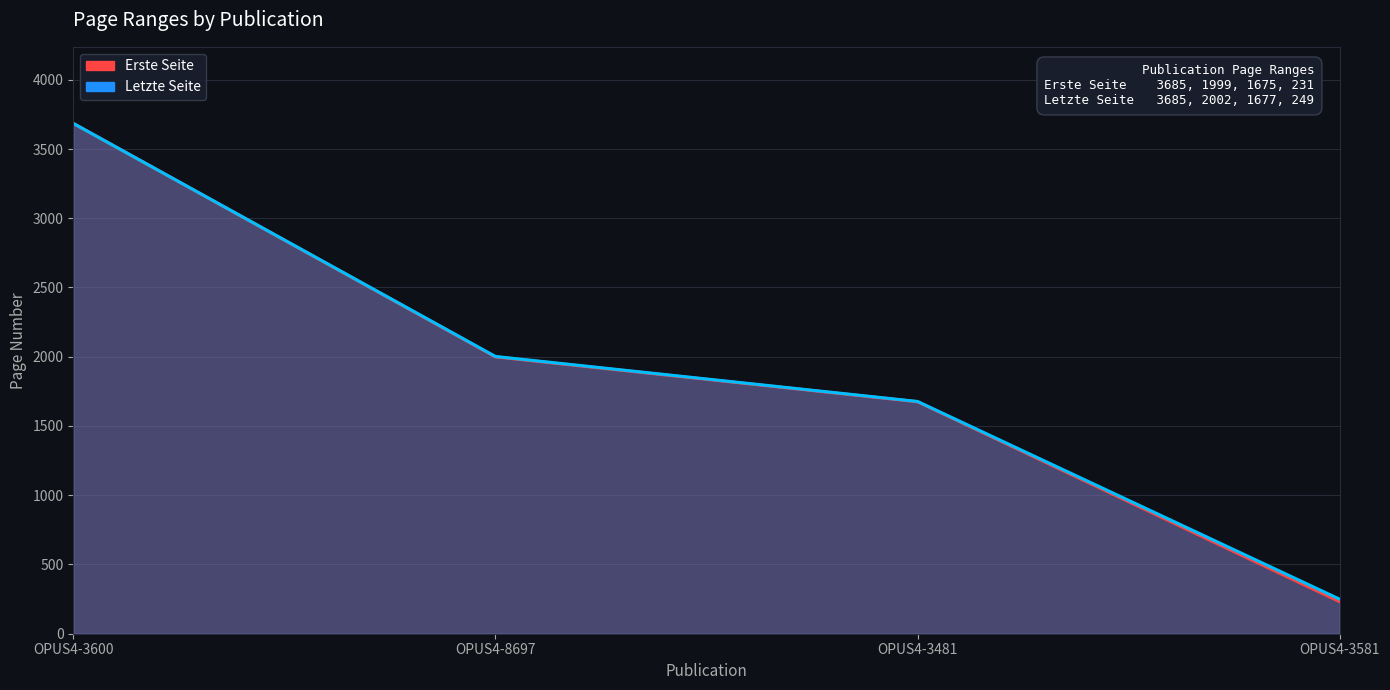

Reading left to right, what are all the values shown in this chart?

Erste Seite: OPUS4-3600=3685	OPUS4-8697=1999	OPUS4-3481=1675	OPUS4-3581=231
Letzte Seite: OPUS4-3600=3685	OPUS4-8697=2002	OPUS4-3481=1677	OPUS4-3581=249